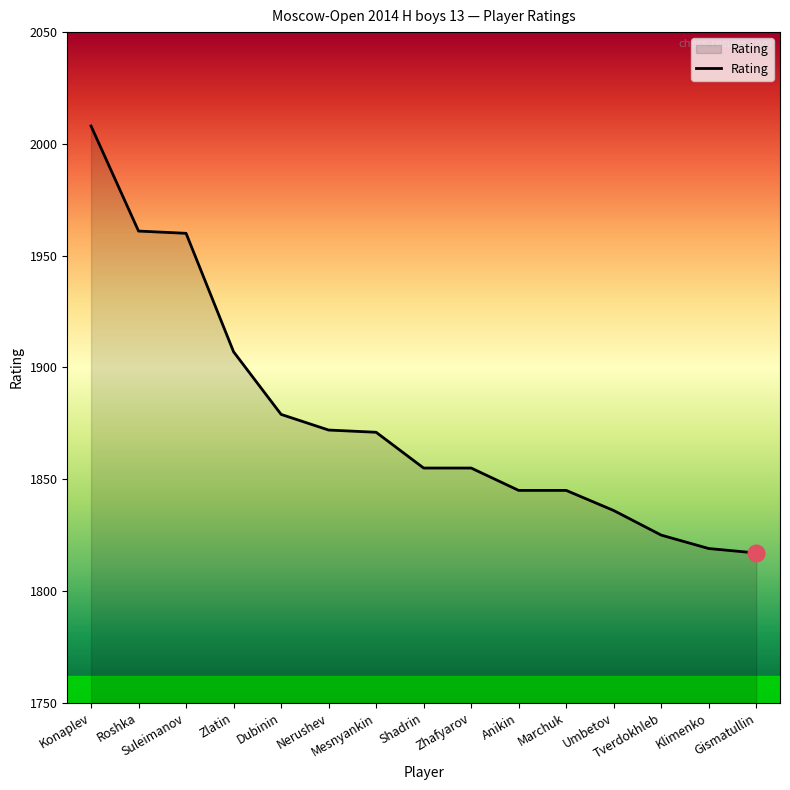

What is the difference between the maximum and minimum values?

191